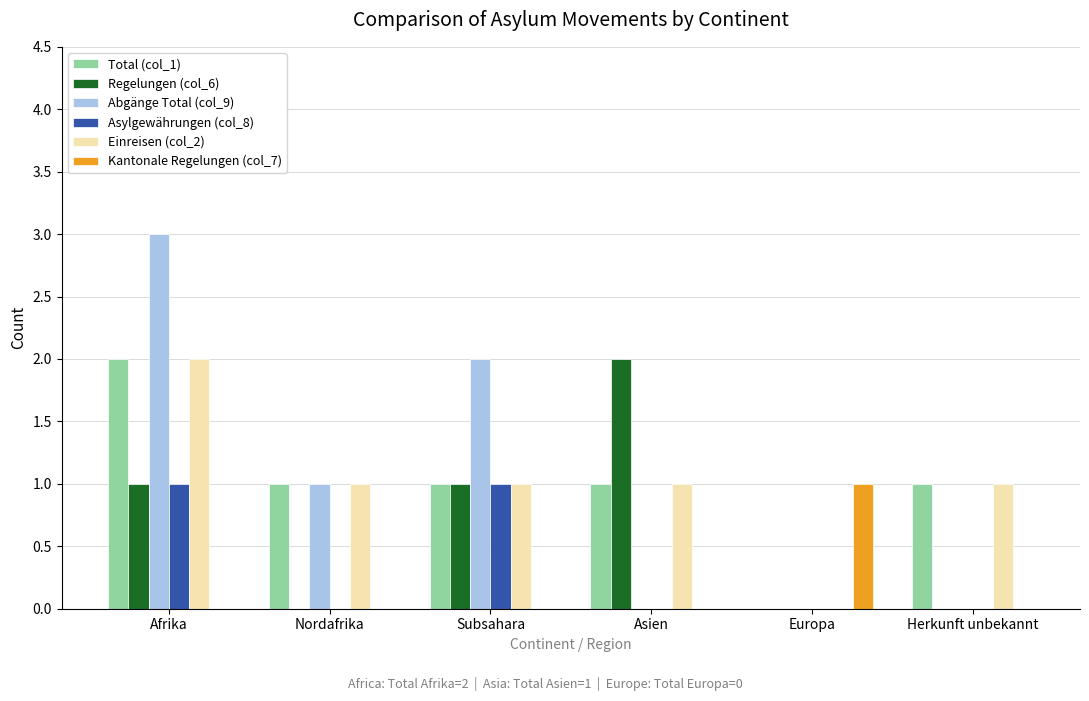

At which category does the chart reach its peak across all series?

Afrika